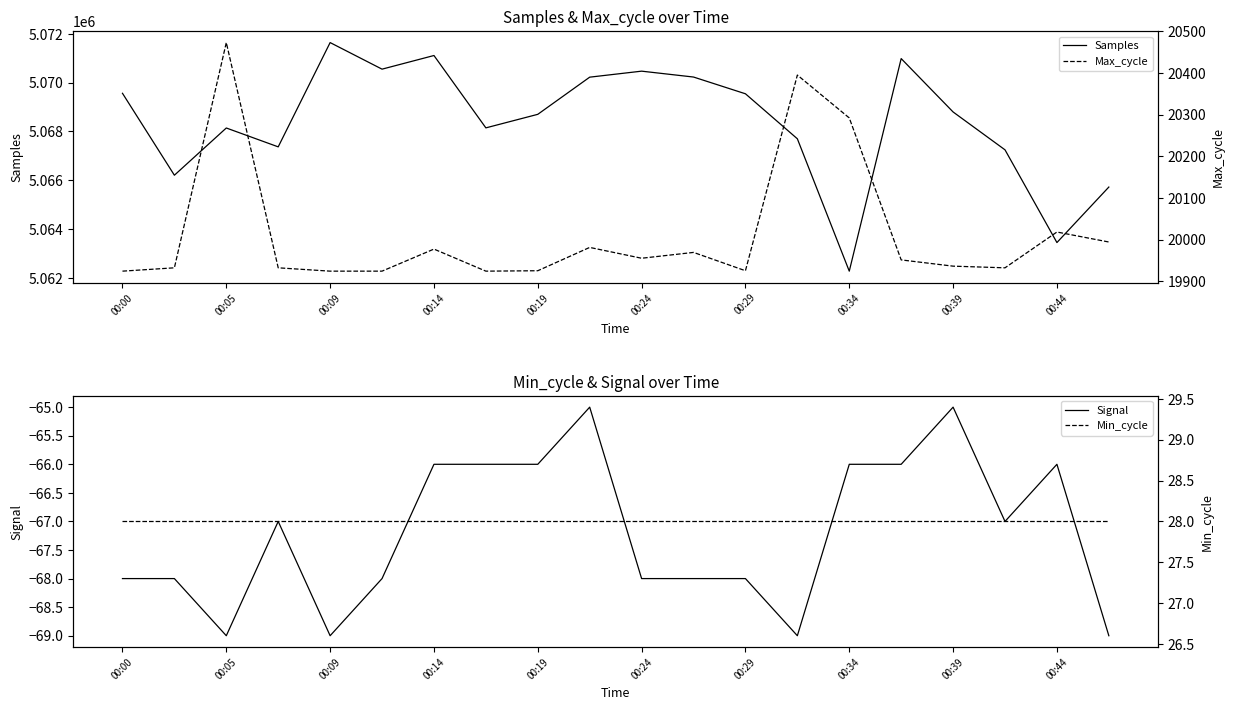

List the series in order of their peak value, lowest first.

Signal, Min_cycle, Max_cycle, Samples